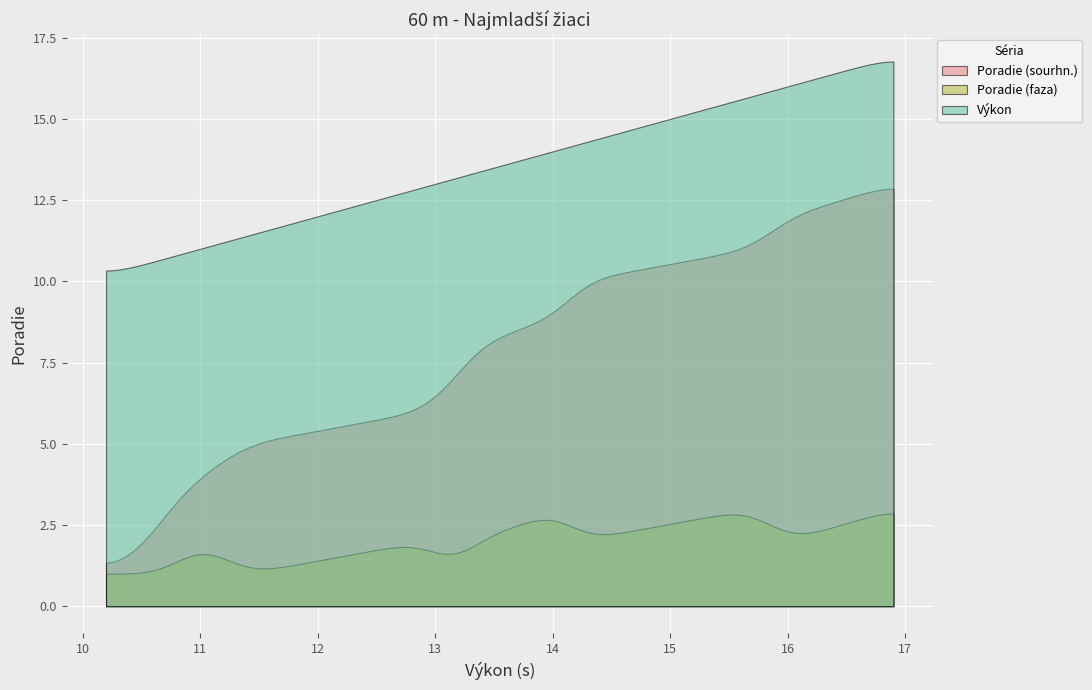

What is the difference between the maximum and minimum values in the Poradie (sourhn.) series?

11.5